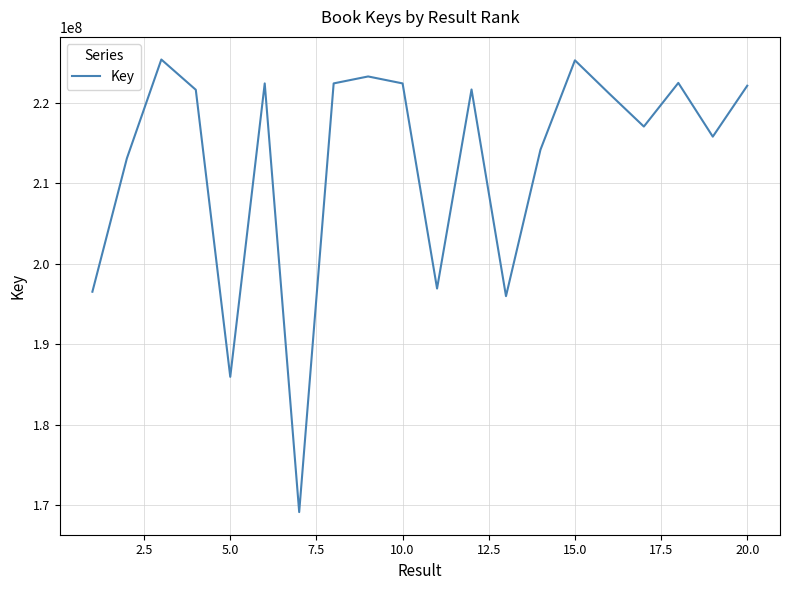

What is the minimum value shown in the chart?

169136256